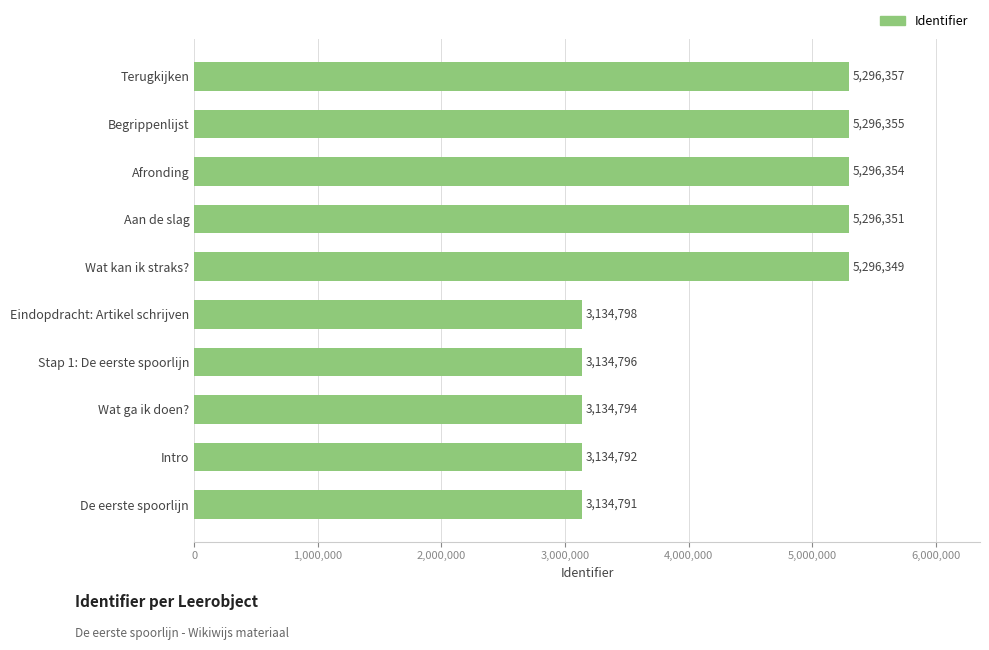

What is the difference between the maximum and minimum values?

2161566